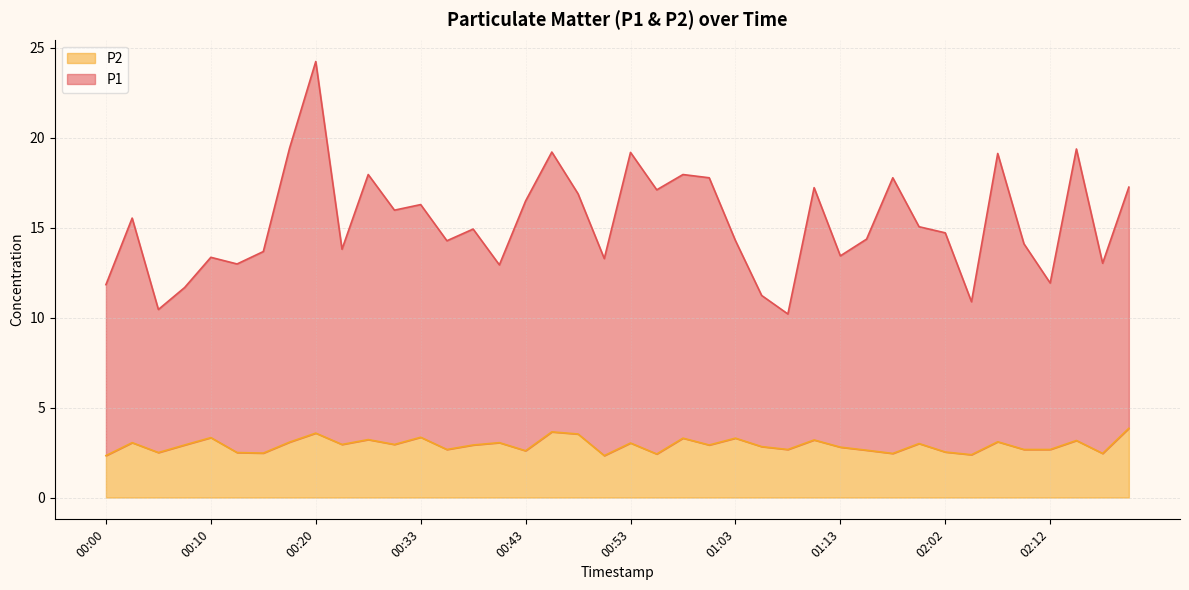

What is the total value across all series at 02:07?

22.2